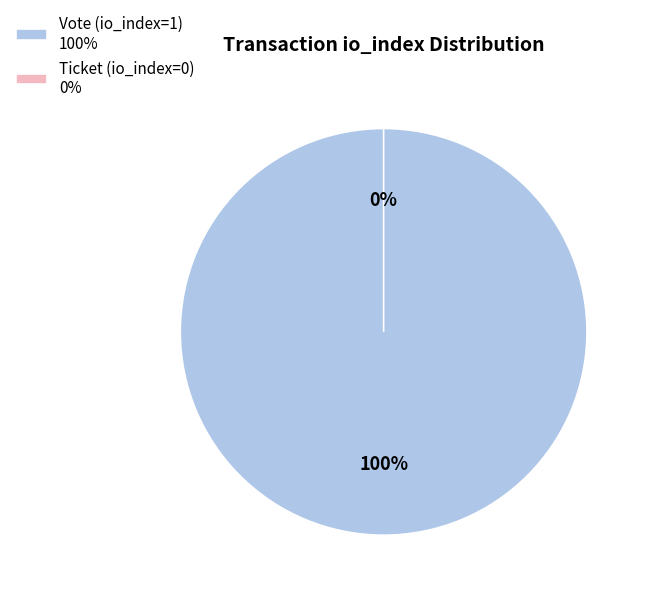

True or false: Ticket (io_index=0) accounts for 0% of the total.

True